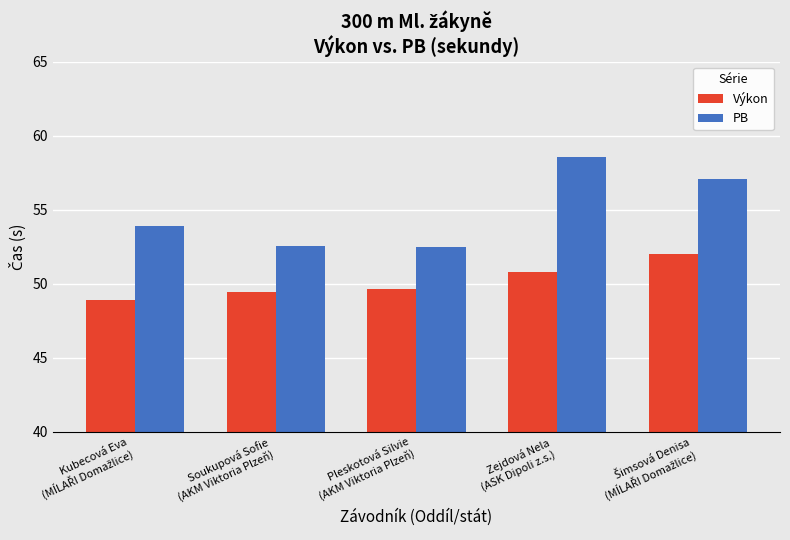

Reading left to right, transcribe all the data shown in this chart.

Výkon: 48.9	49.4	49.6	50.8	52.0
PB: 53.9	52.5	52.5	58.5	57.1